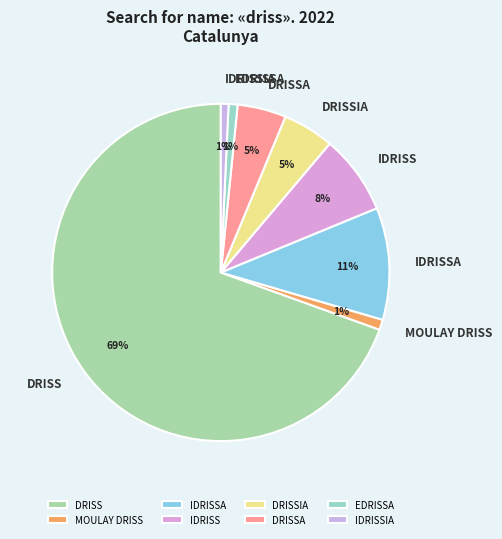

Between DRISS and IDRISS, which is larger?

DRISS